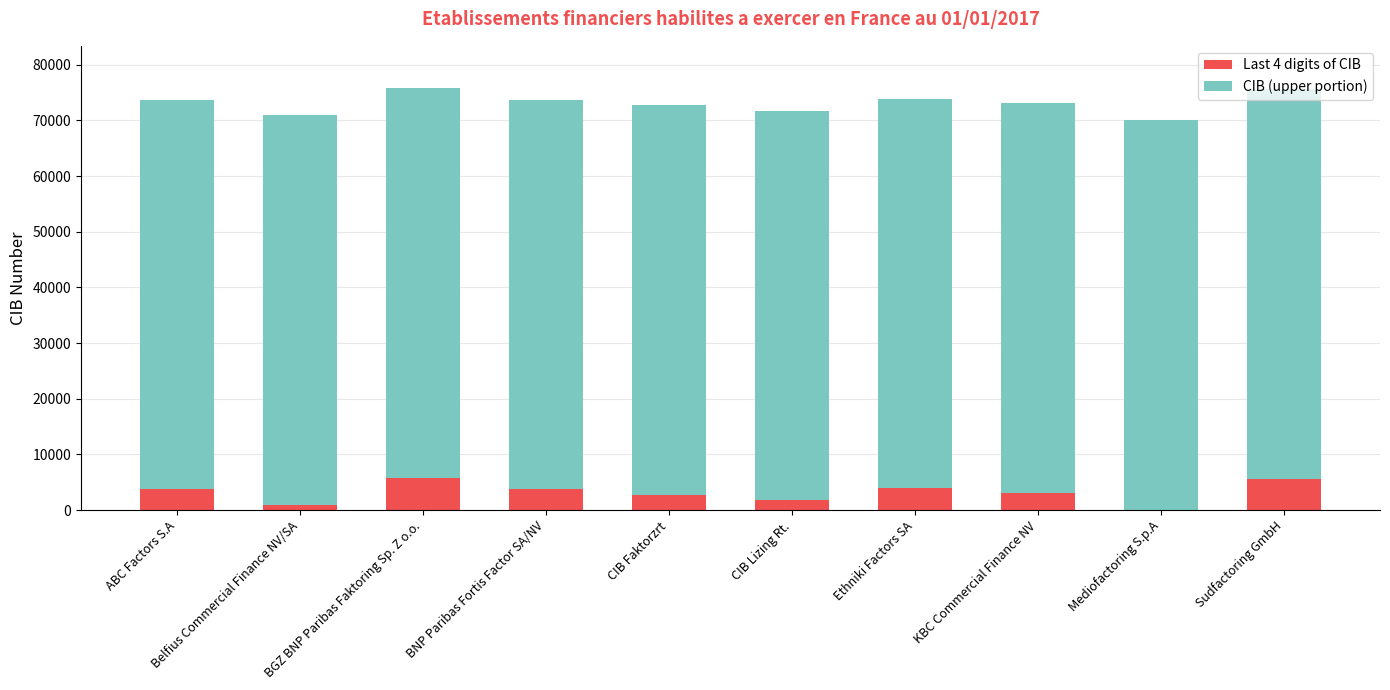

What is the total value across all series at Sudfactoring GmbH?

75567